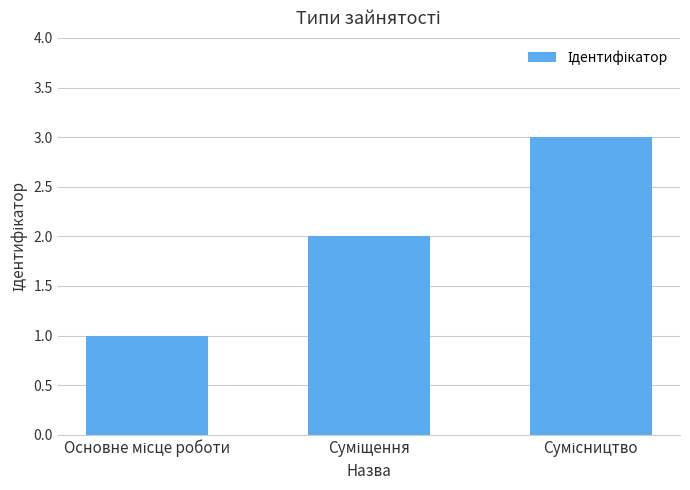

Reading right to left, extract all data points from this chart.

3	2	1